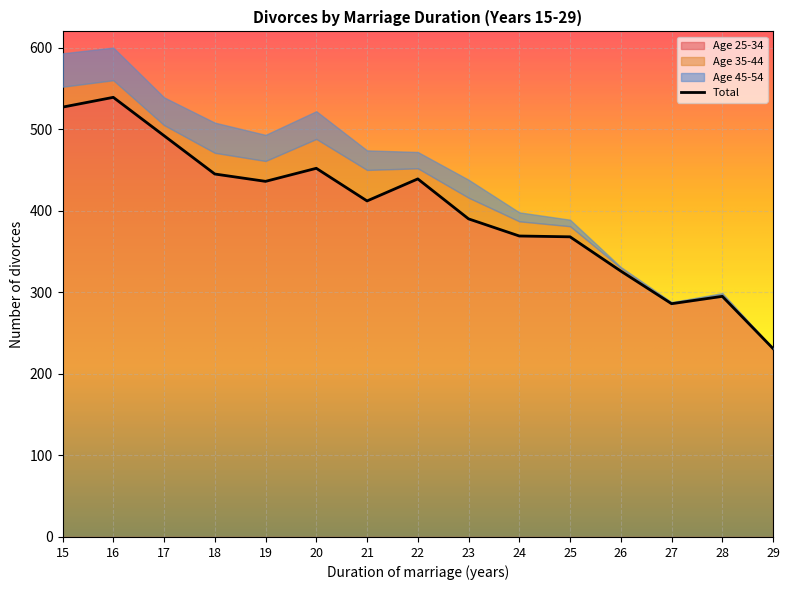

Reading left to right, what are all the values shown in this chart?

Age 25-34: 527	539	492	445	436	452	412	439	390	369	368	326	286	295	231
Age 35-44: 25	21	13	26	25	36	38	13	26	18	13	4	1	3	0
Age 45-54: 41	40	34	37	32	34	24	20	22	11	8	1	1	1	0
Total: 527	539	492	445	436	452	412	439	390	369	368	326	286	295	231